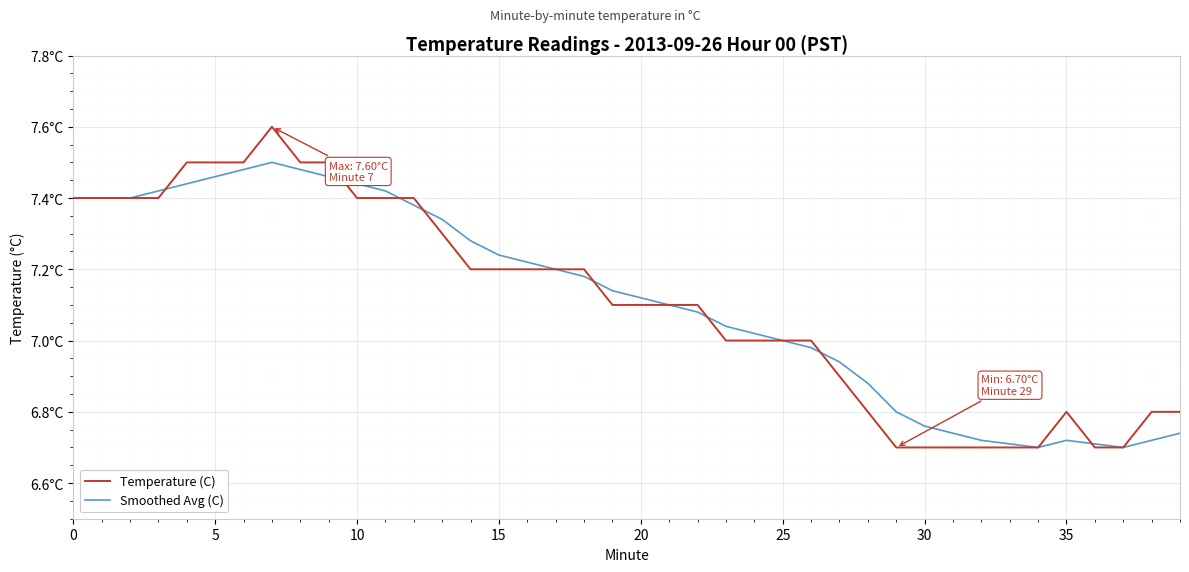

True or false: Temperature (C) and Smoothed Avg (C) intersect in this chart.

True